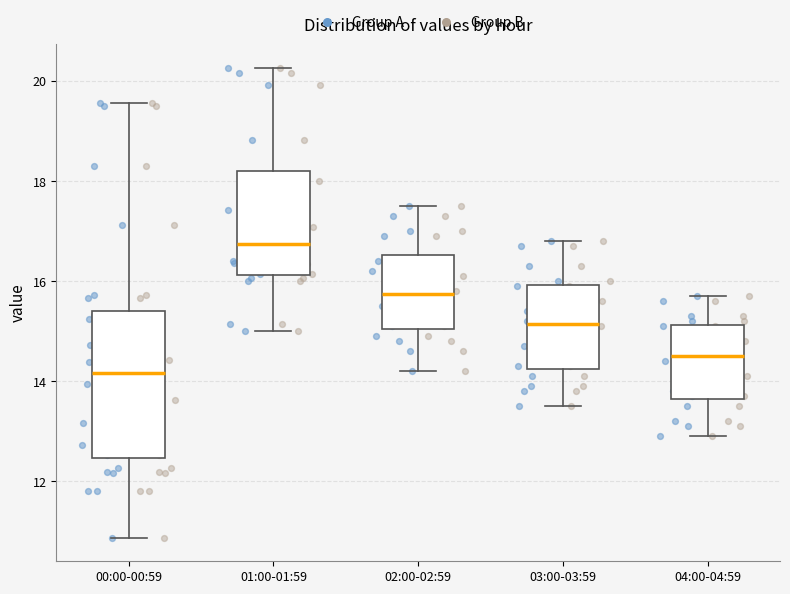

Which box's median line is the lowest?

00:00-00:59